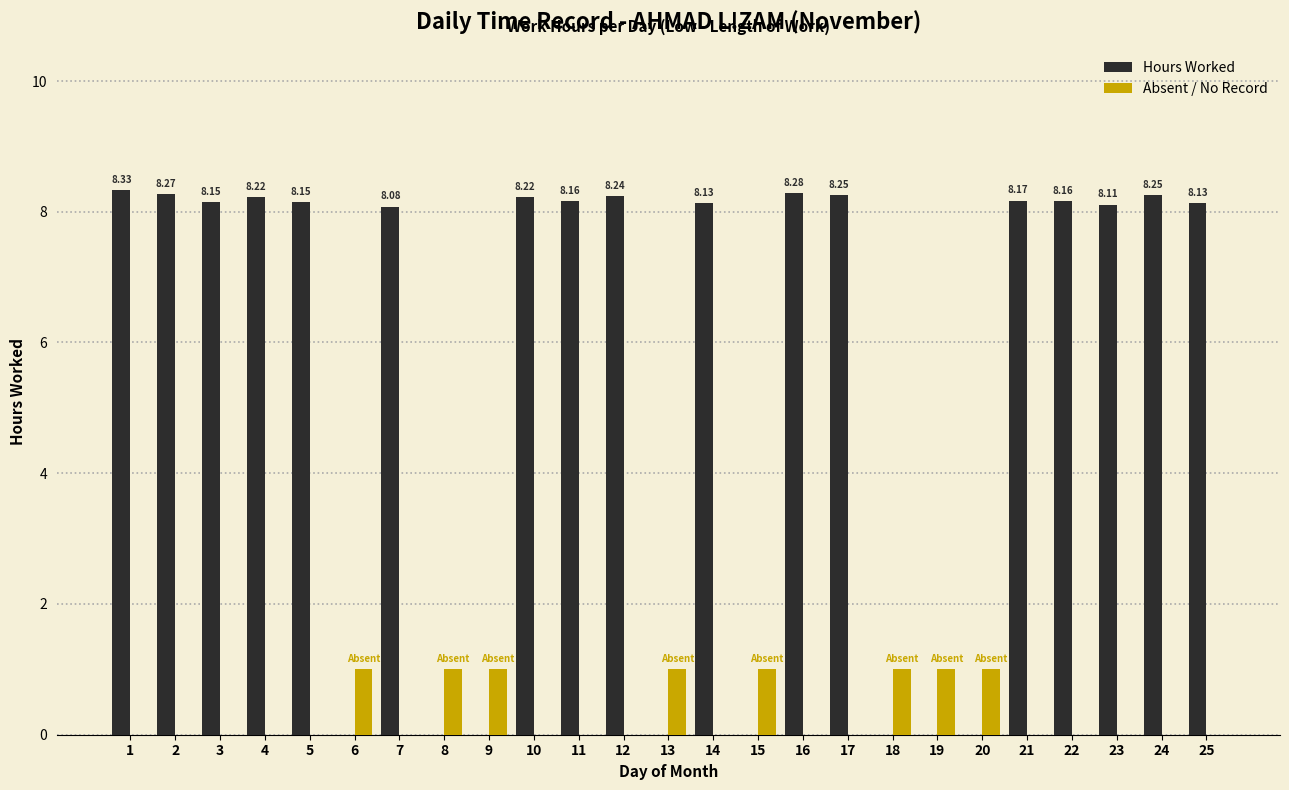

Is it true that Absent / No Record equals 0.5 at 23?

False